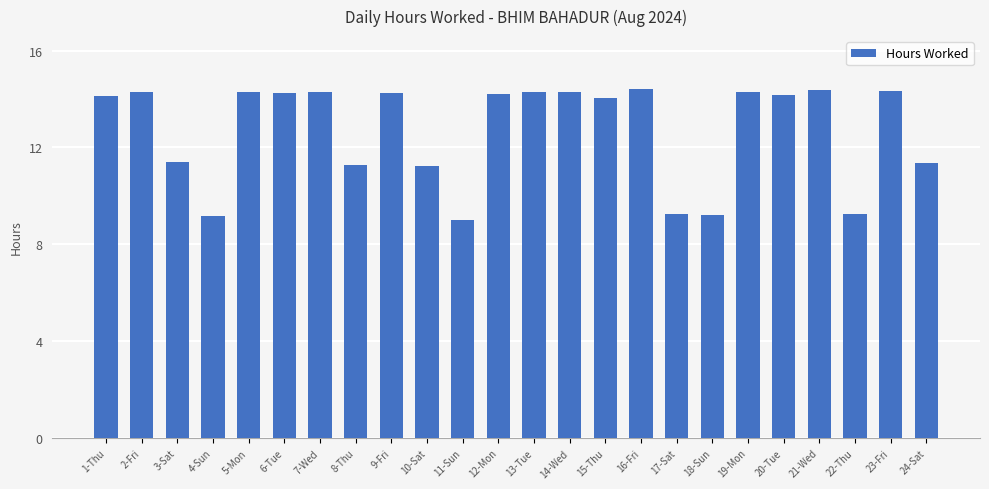

What is the smallest value displayed?

9.0